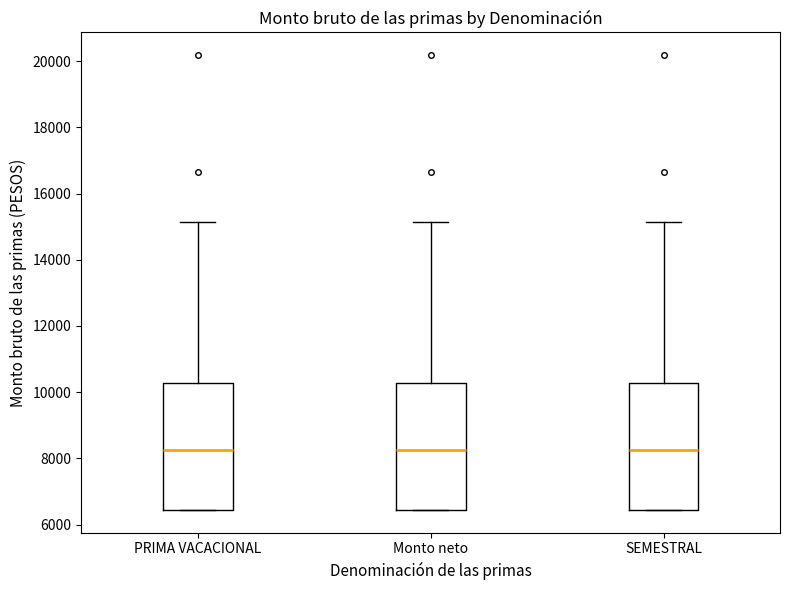

Reading left to right, transcribe this box plot: for each box, give where its median line is, the range the box spans, and where its two whiskers end, as read against the y-axis. The values are not printed on the chart, so give them approximately, as read against the axis.

PRIMA VACACIONAL: median 8200, box 6400 to 10200, whiskers 6400 to 15200
Monto neto: median 8200, box 6400 to 10200, whiskers 6400 to 15200
SEMESTRAL: median 8200, box 6400 to 10200, whiskers 6400 to 15200